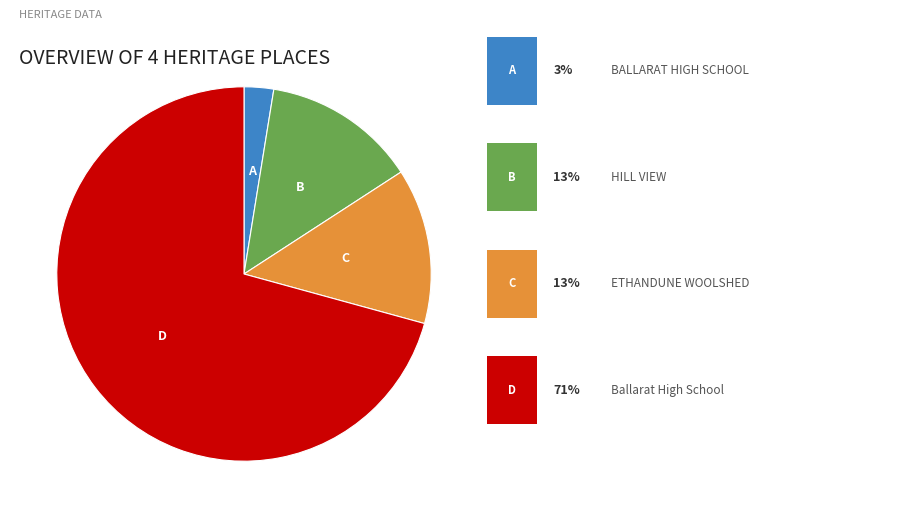

Does any single category account for the majority?

Yes